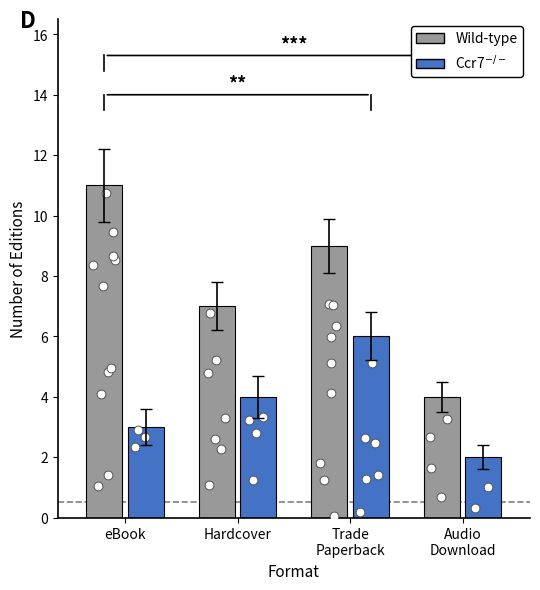

Is the value of Ccr7$^{-/-}$ at Audio
Download greater than the value of Wild-type at Trade
Paperback?

No